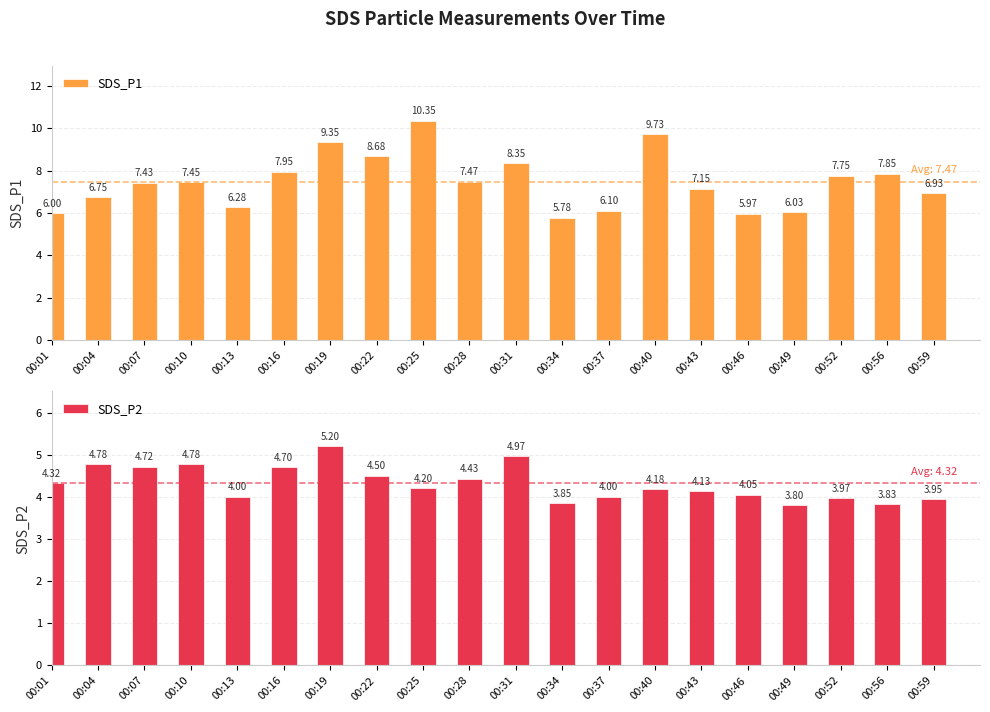

How many bars are there in each group?

2